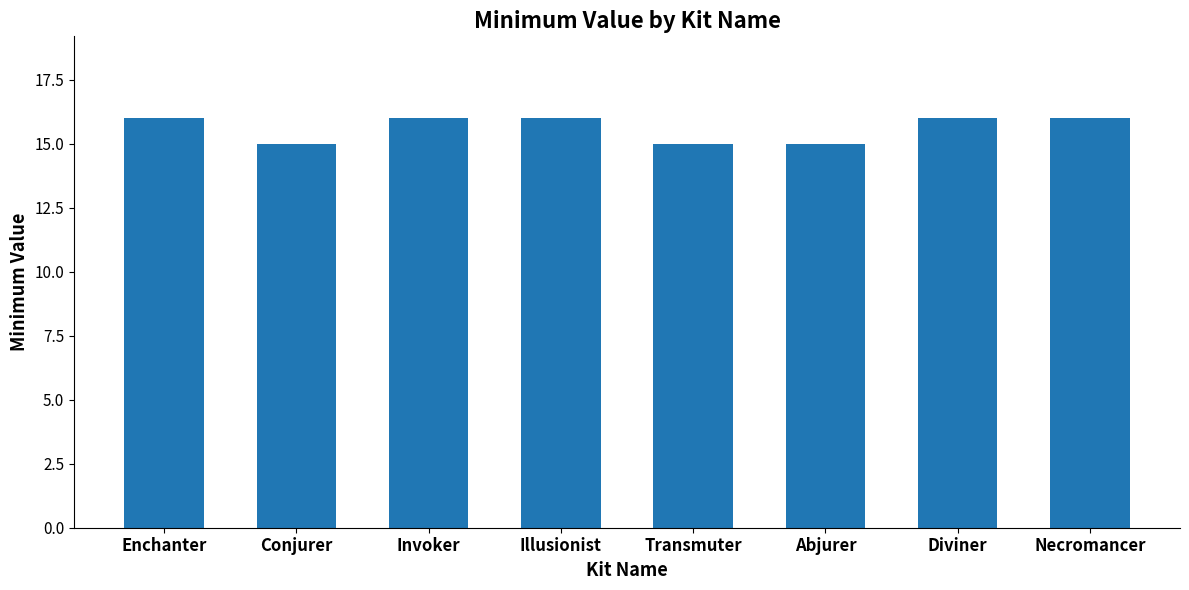

How many series are shown in this chart?

1